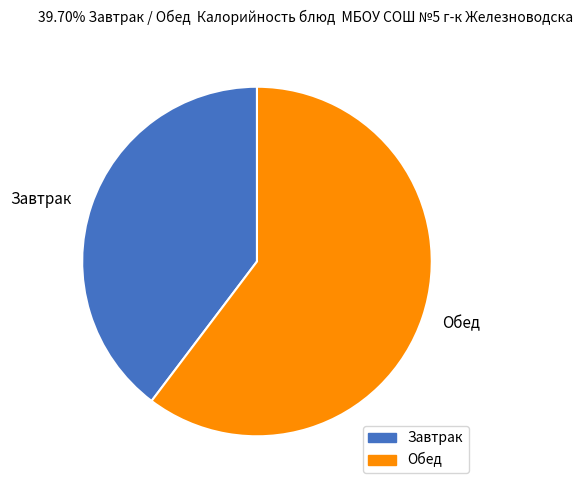

Do Завтрак and Обед together represent more than half of the pie?

Yes